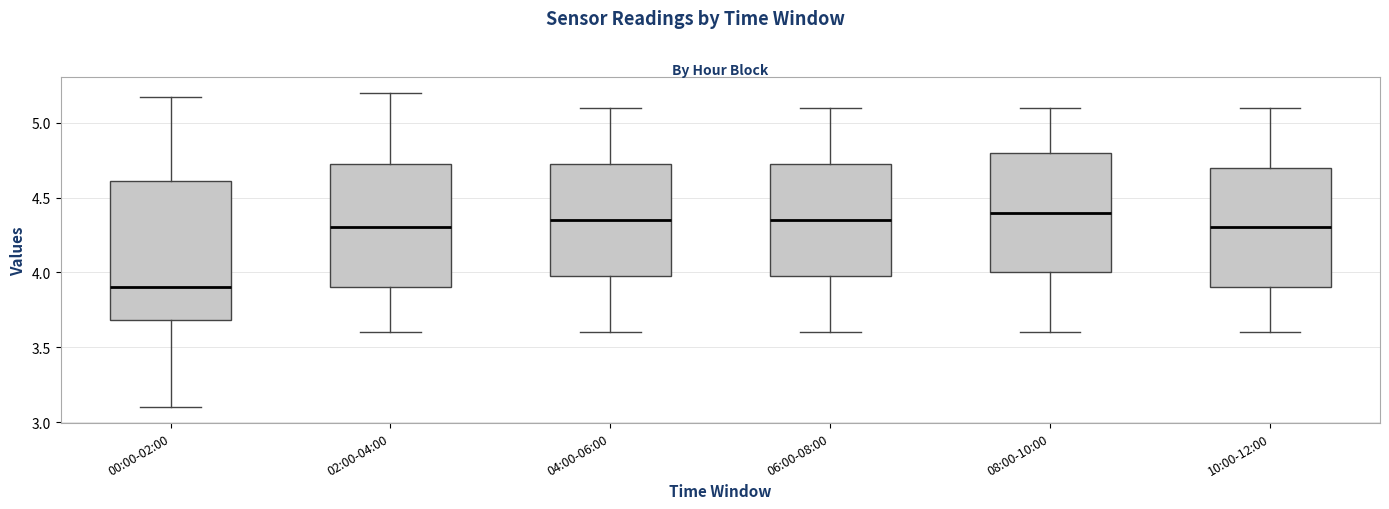

Reading left to right, read every box against the y-axis: the position of its median line, the range the box covers, and the ends of its whiskers. The values are not printed on the chart, so give them approximately, as read against the axis.

00:00-02:00: median 3.90, box 3.70 to 4.60, whiskers 3.10 to 5.15
02:00-04:00: median 4.30, box 3.90 to 4.75, whiskers 3.60 to 5.20
04:00-06:00: median 4.35, box 4.00 to 4.75, whiskers 3.60 to 5.10
06:00-08:00: median 4.35, box 4.00 to 4.75, whiskers 3.60 to 5.10
08:00-10:00: median 4.40, box 4.00 to 4.80, whiskers 3.60 to 5.10
10:00-12:00: median 4.30, box 3.90 to 4.70, whiskers 3.60 to 5.10